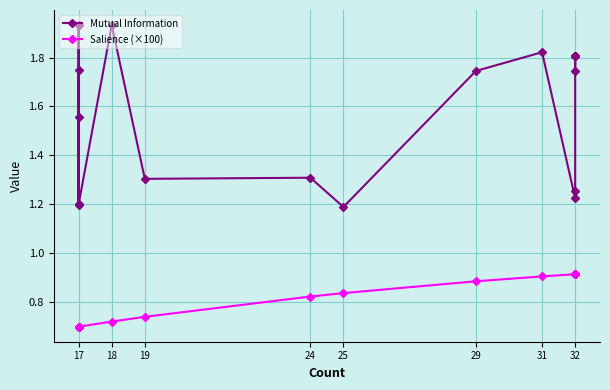

What is the value of the Mutual Information point at the 19th from the left?

1.2